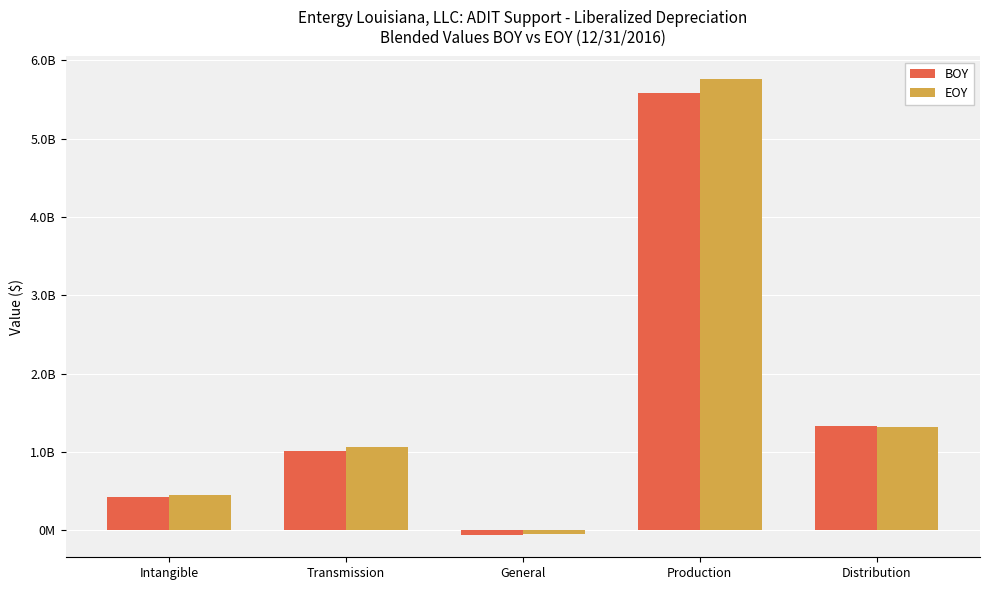

What are all the series names shown in the legend?

BOY, EOY